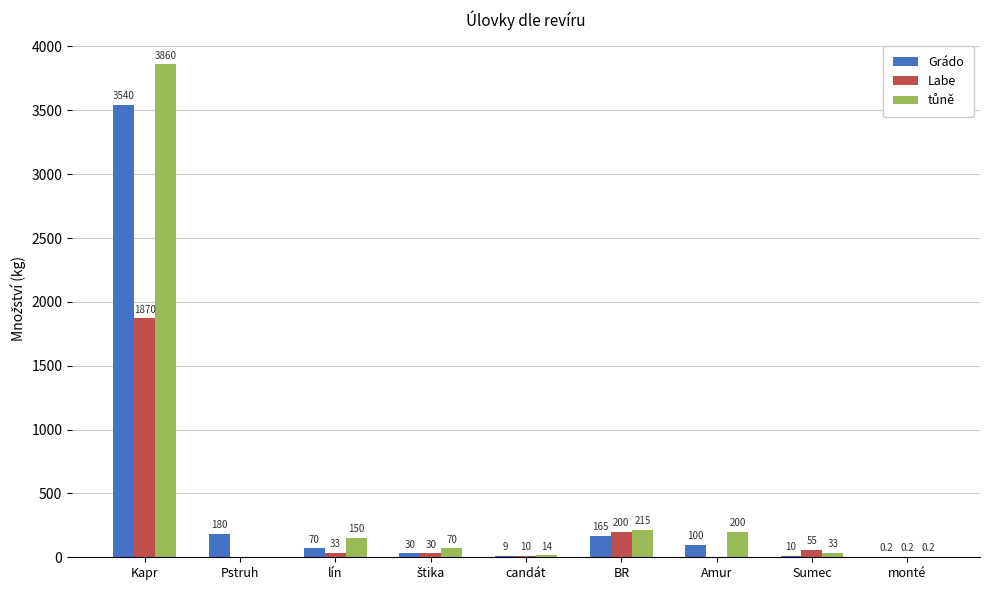

The value of Grádo at Kapr is 3540.0. True or false?

True